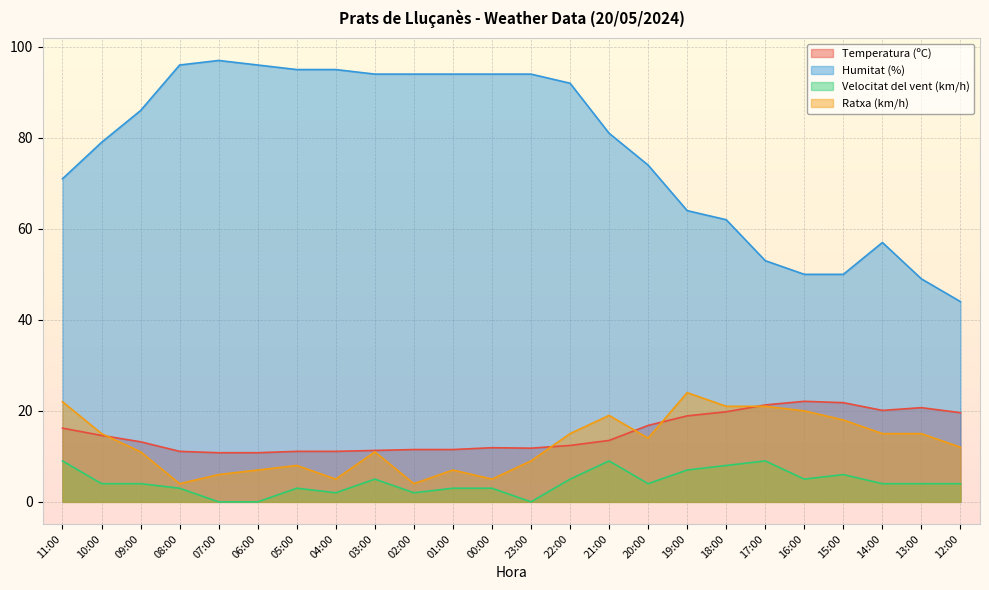

What position from the left is 23:00?

13